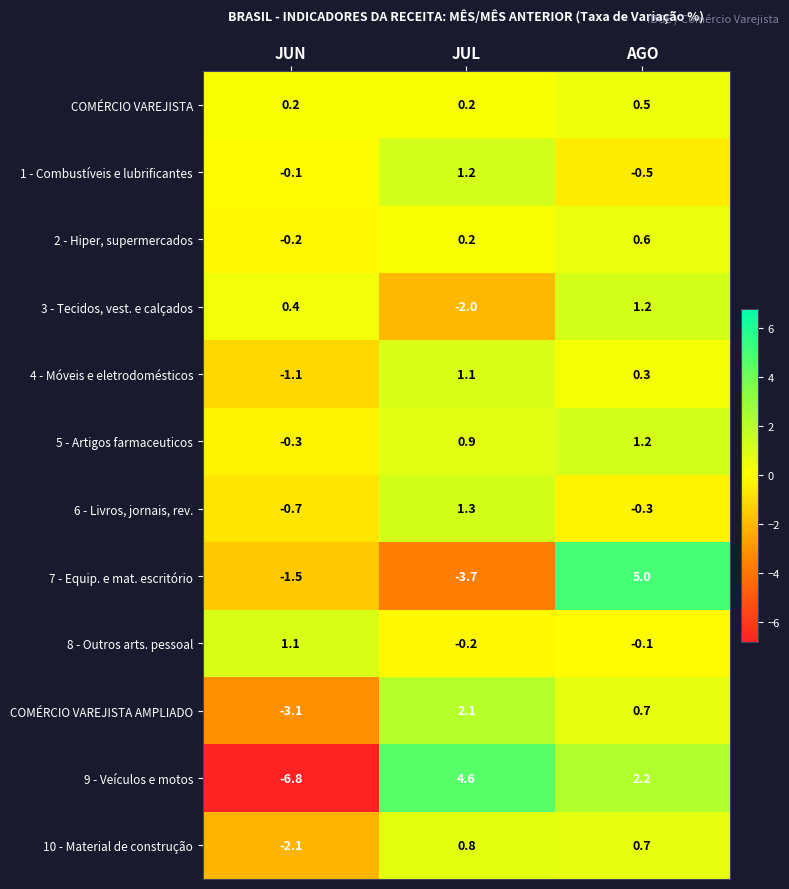

How many values in the 8 - Outros arts. pessoal series are below 0?

2